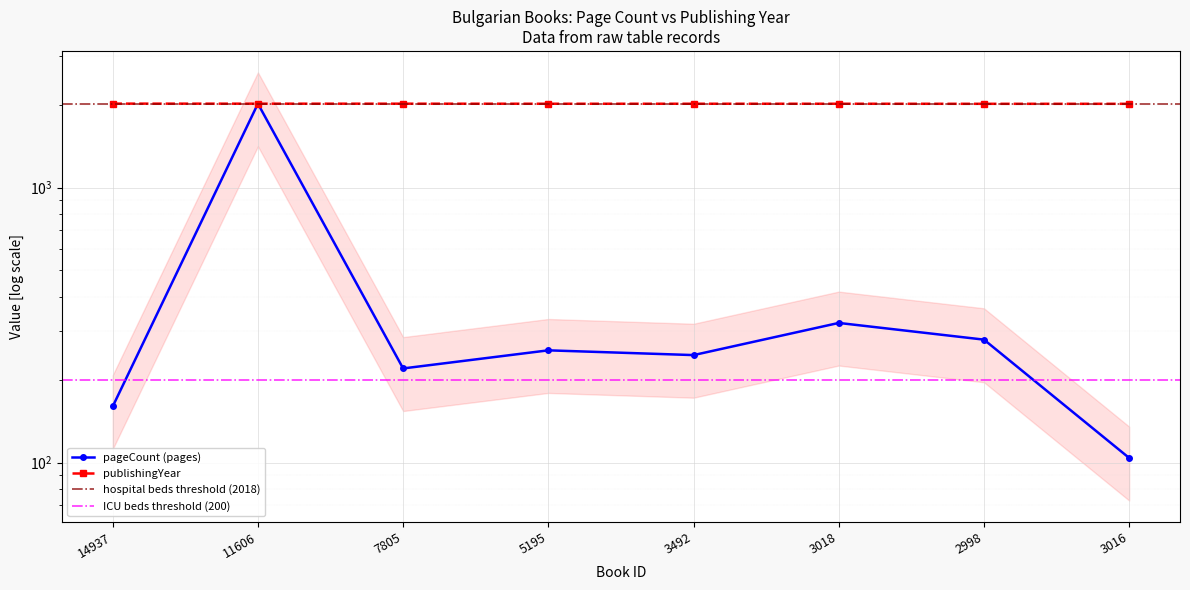

What is the smallest value displayed?

104